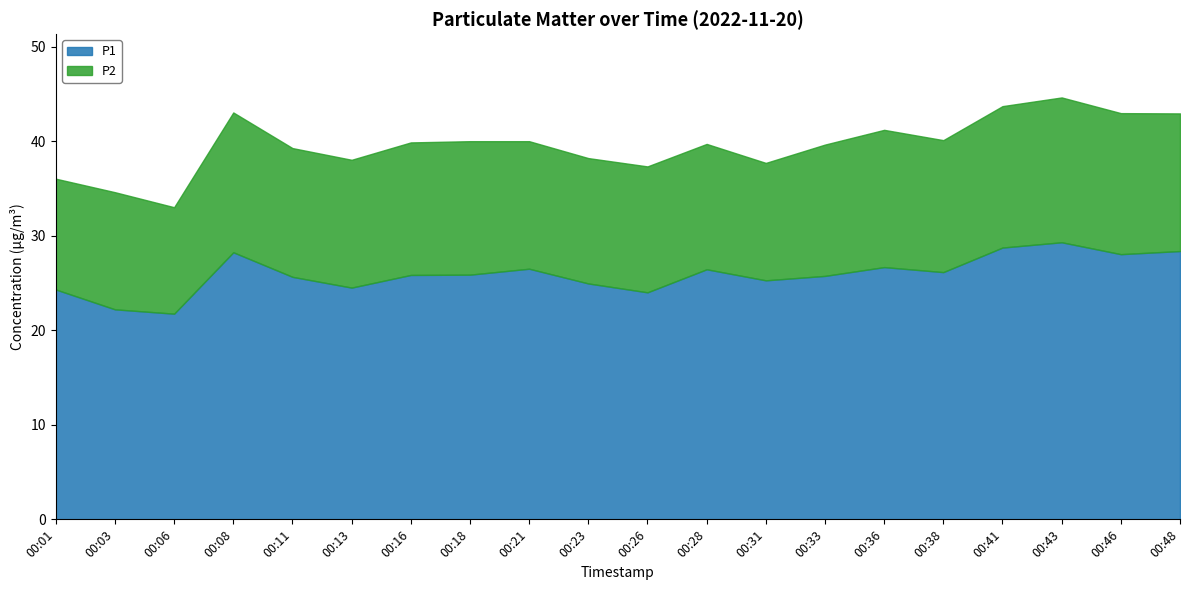

How many points are lower than both their immediate neighbors (excluding endpoints)?

6